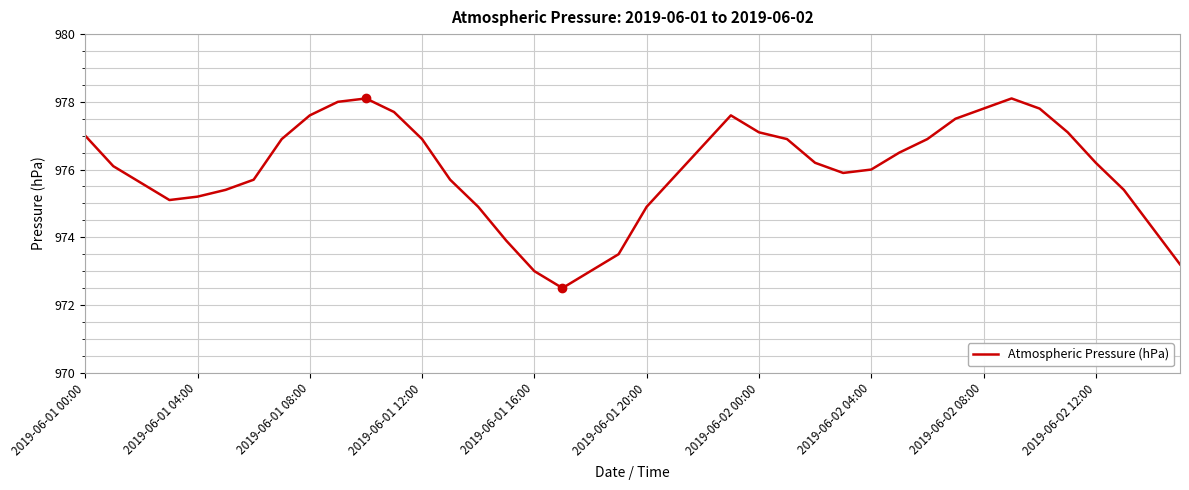

What is the minimum value shown in the chart?

972.5